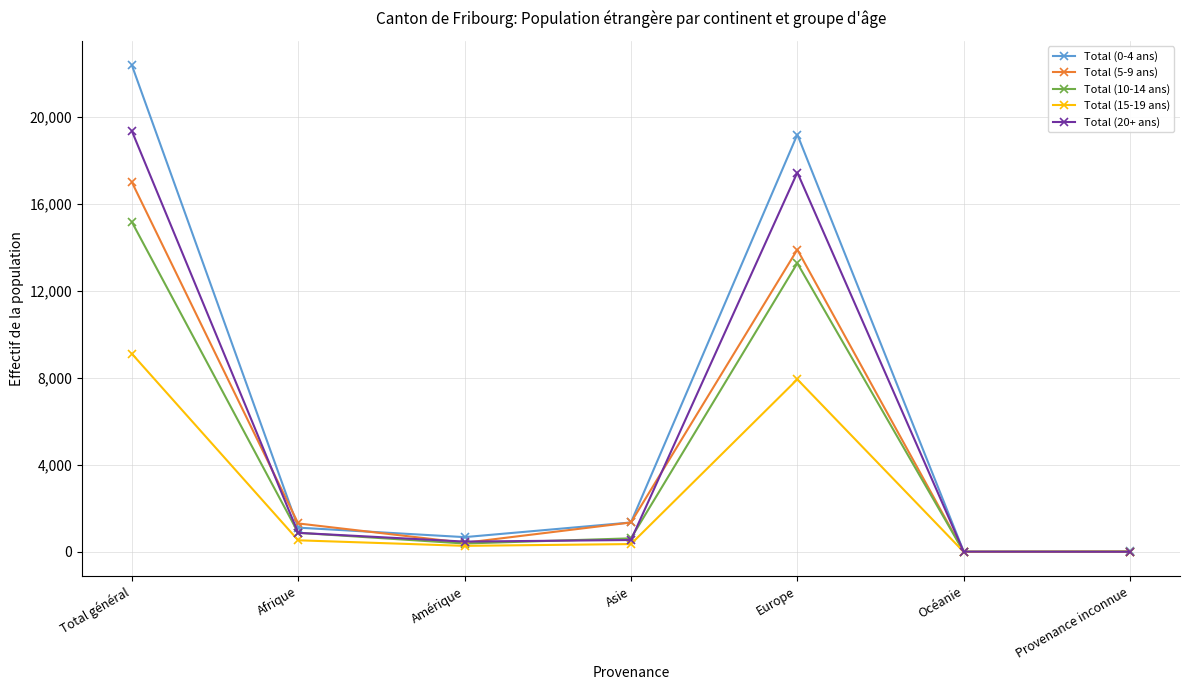

How many categories are shown in the chart?

7